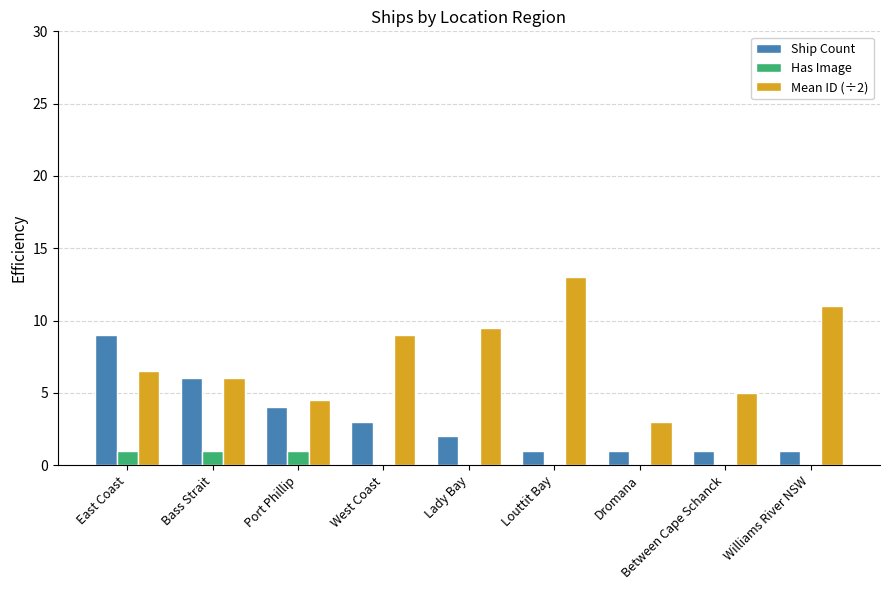

Is it true that Mean ID (÷2) equals 3.7 at Williams River NSW?

False